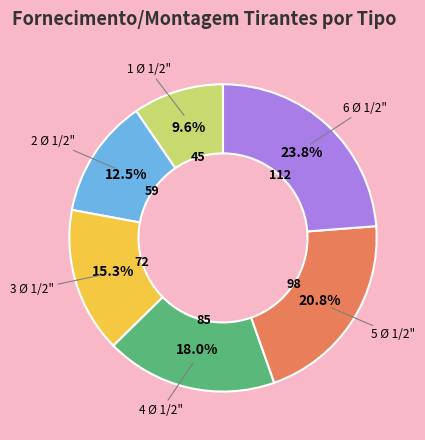

How many segments does this pie chart have?

6